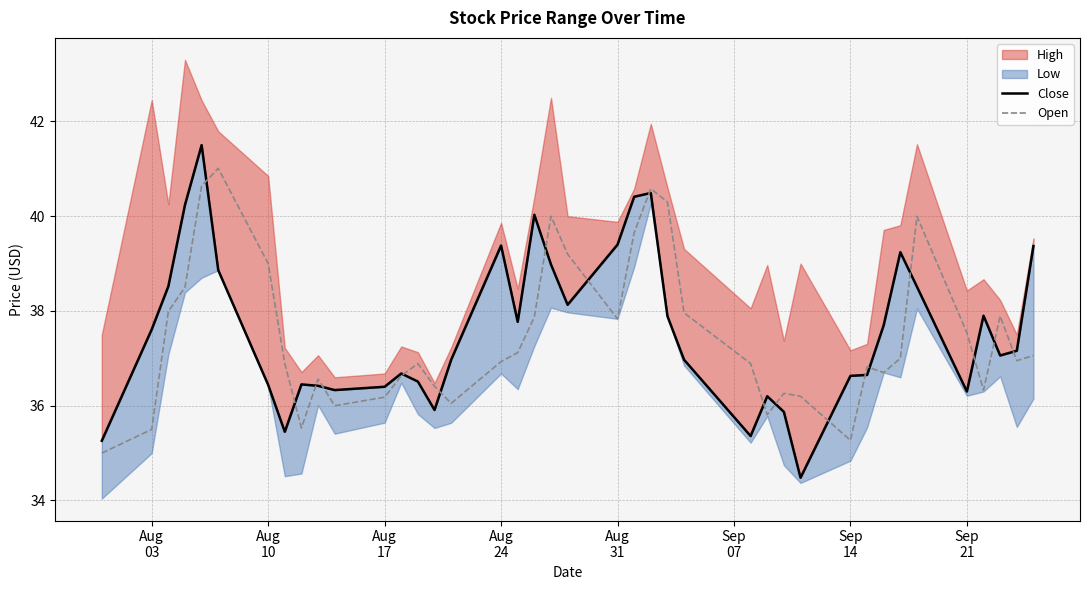

At how many categories does at least one series exceed 34?

40